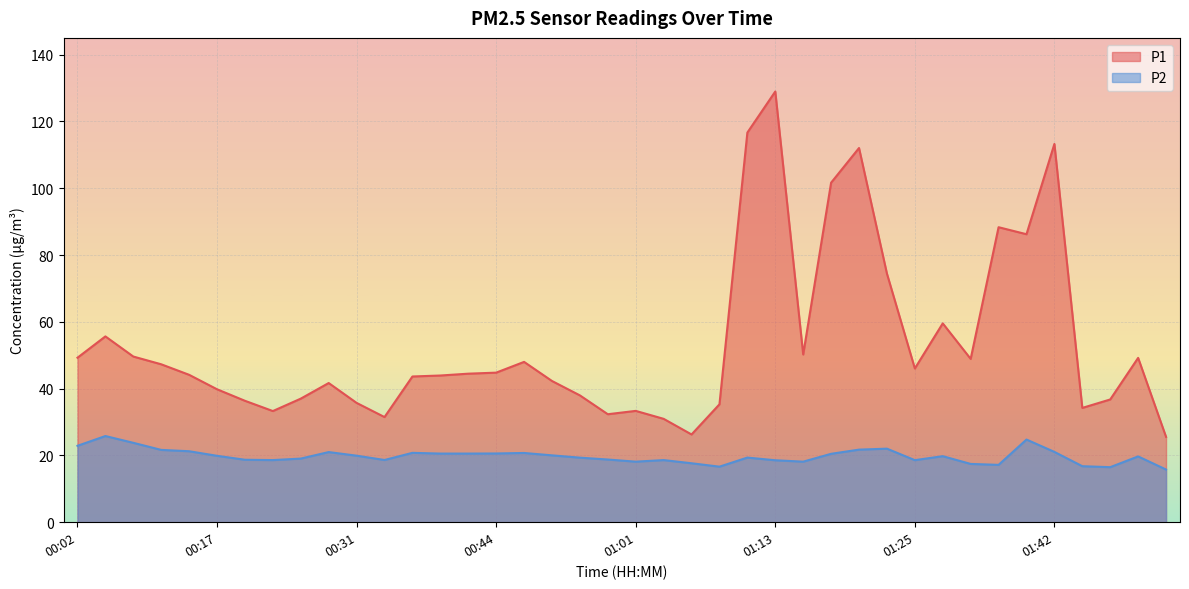

How many values in the P1 series exceed 44?

21